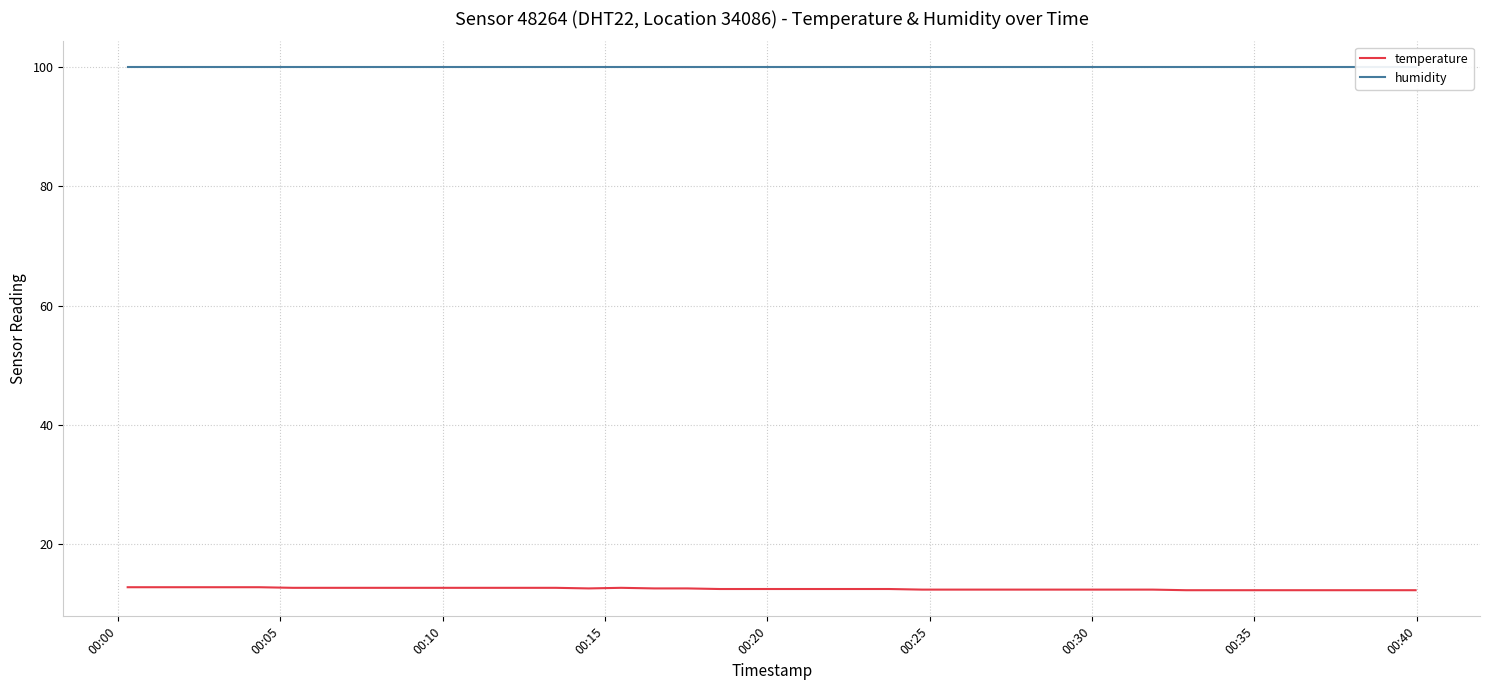

What is the greatest value displayed?

99.9